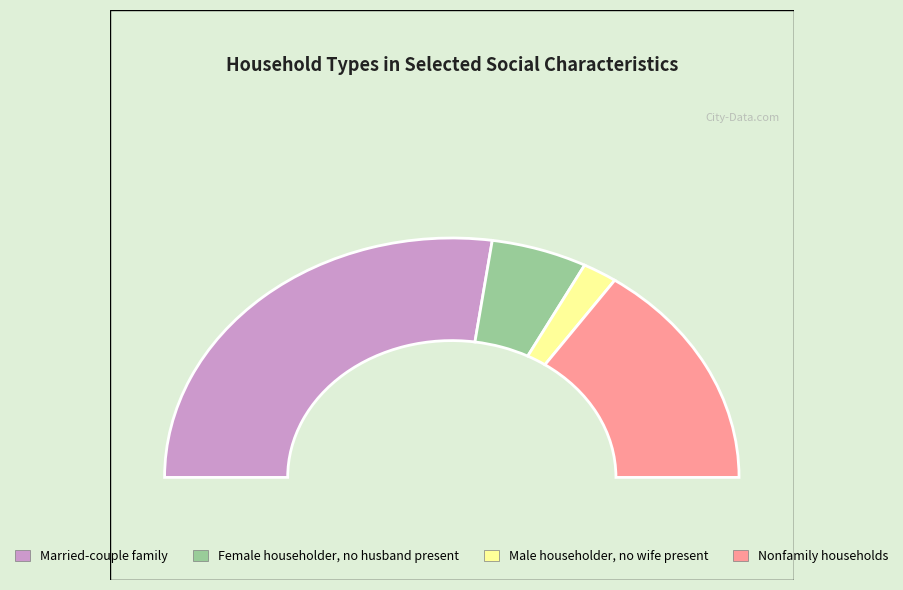

Is Female householder, no husband present the majority of the pie?

No